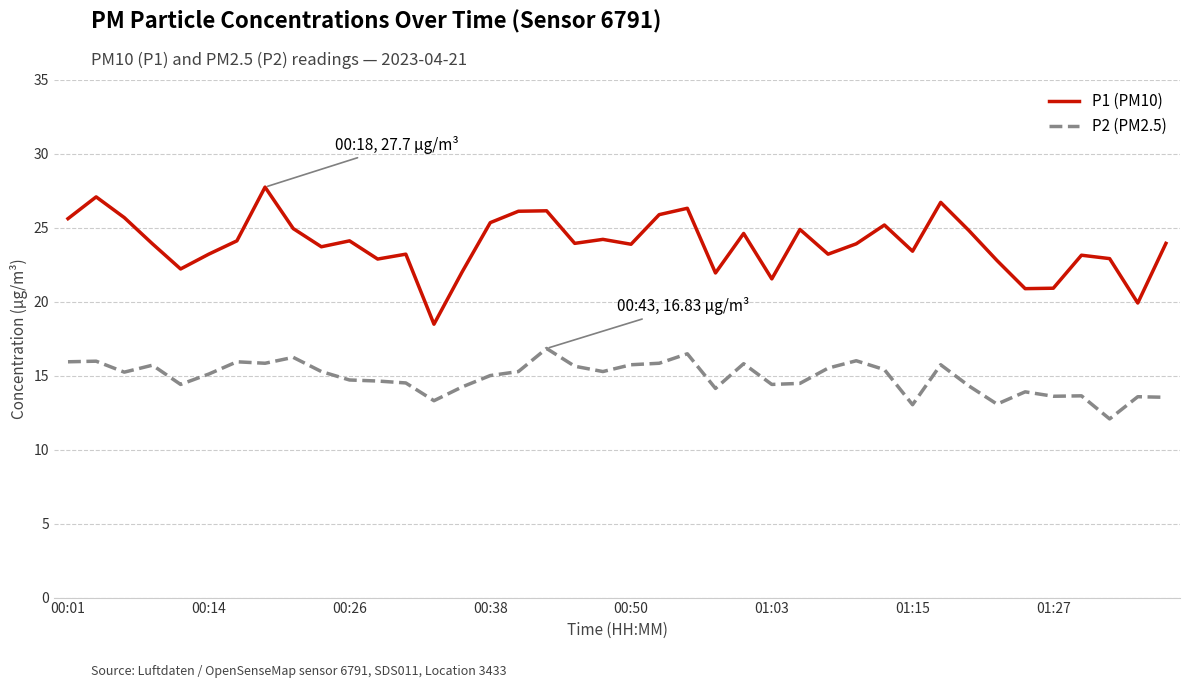

What are all the series names shown in the legend?

P1 (PM10), P2 (PM2.5)